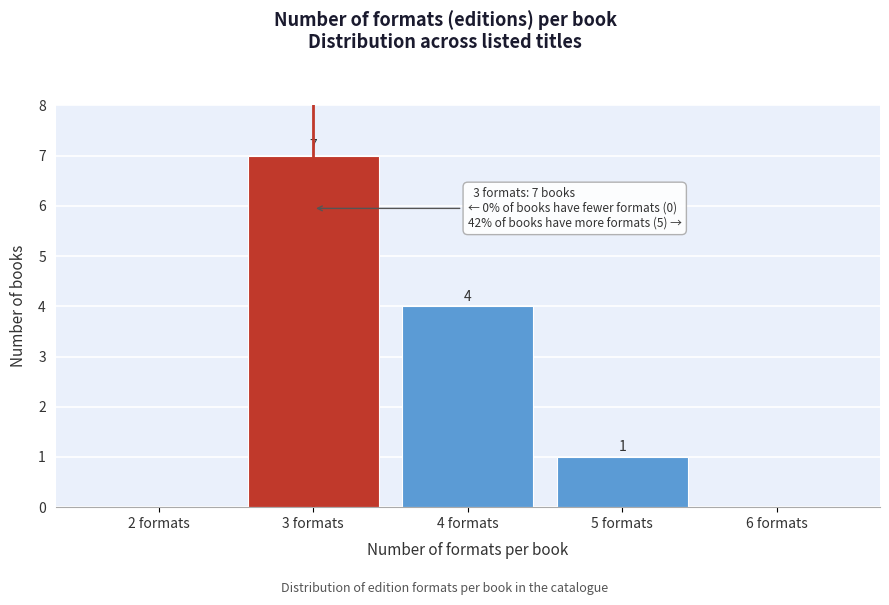

Which range on the x-axis has the tallest bar?

2.5 to 3.5